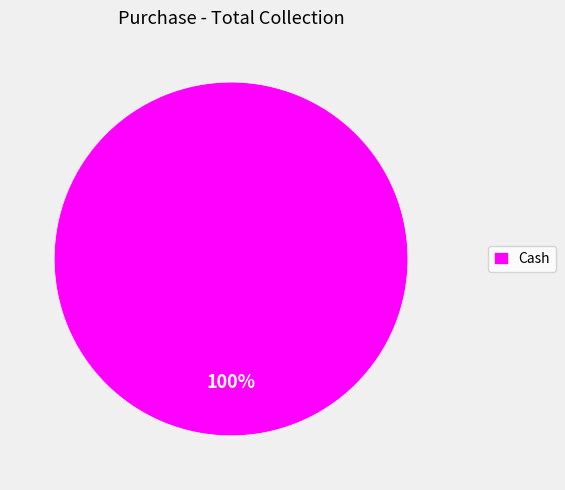

Is there a majority slice in this chart?

Yes